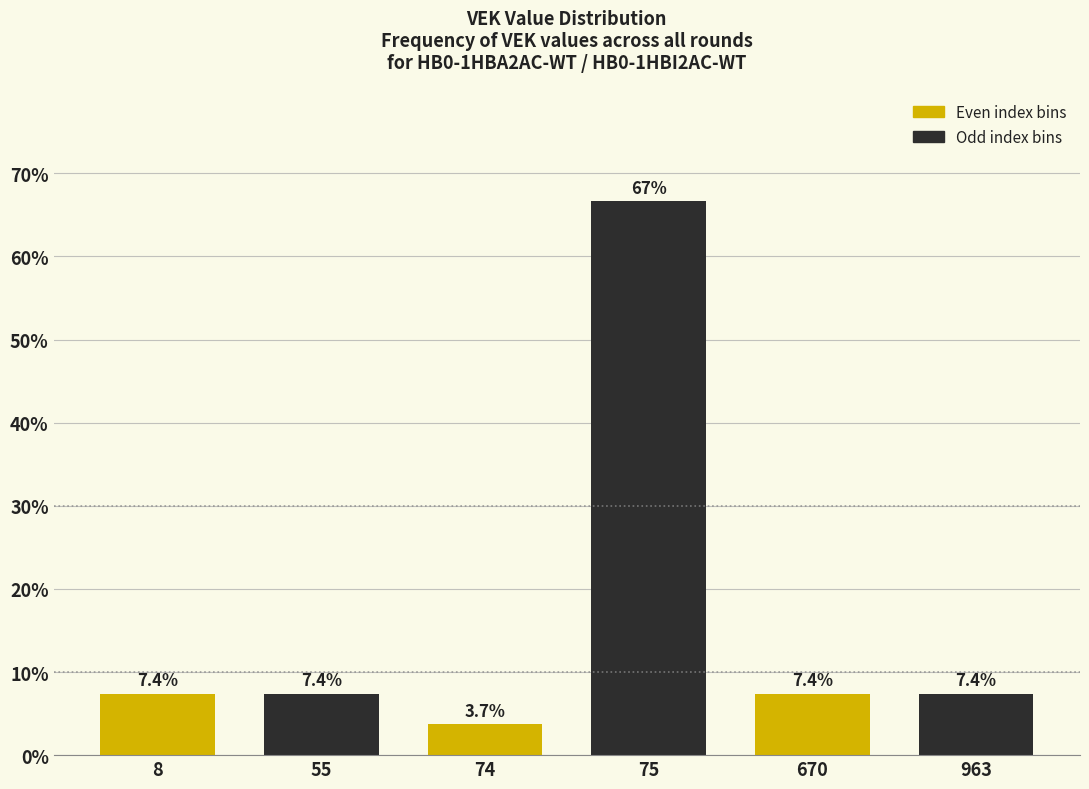

Reading right to left, what are all the values shown in this chart?

963=7.4	670=7.4	75=66.7	74=3.7	55=7.4	8=7.4